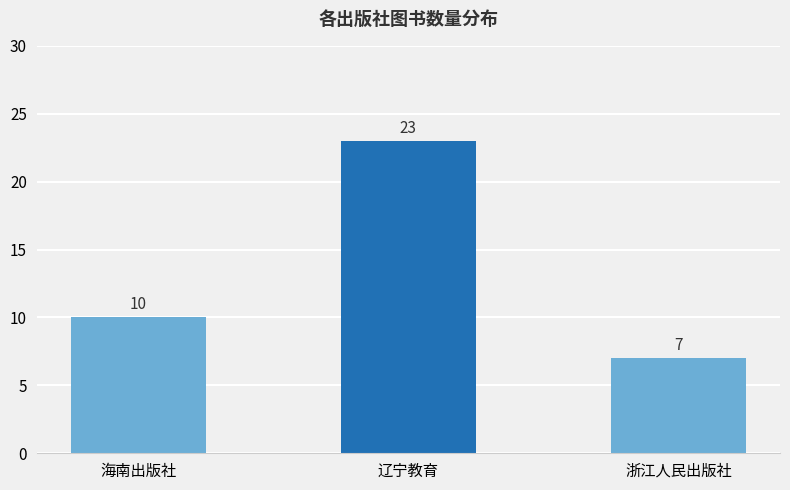

List the labels in order of value, largest first.

辽宁教育, 海南出版社, 浙江人民出版社